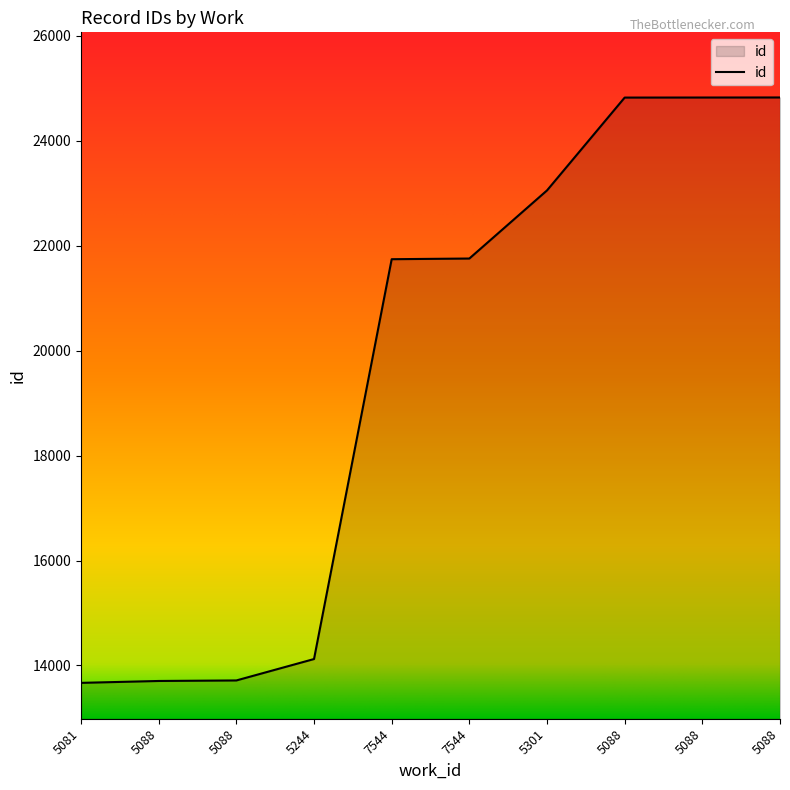

What is the value of the 2nd point from the left?

13705